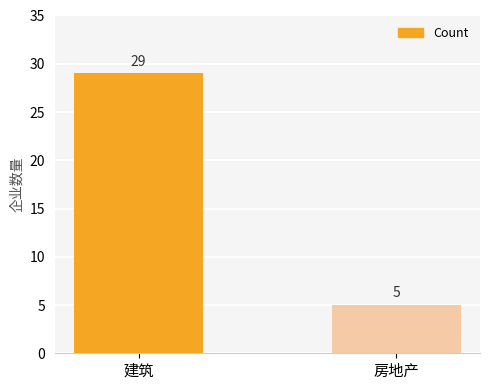

Rank the categories by value from lowest to highest.

房地产, 建筑